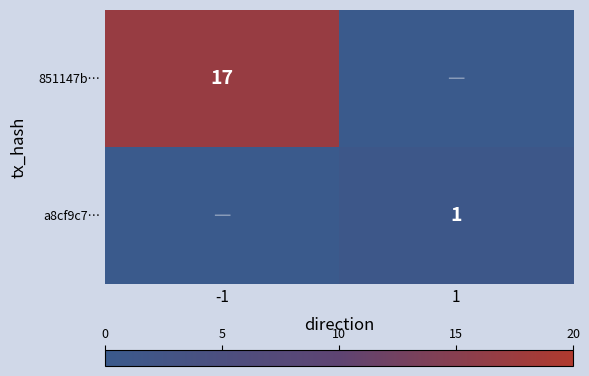

The value of 851147b… at -1 is 17. True or false?

True